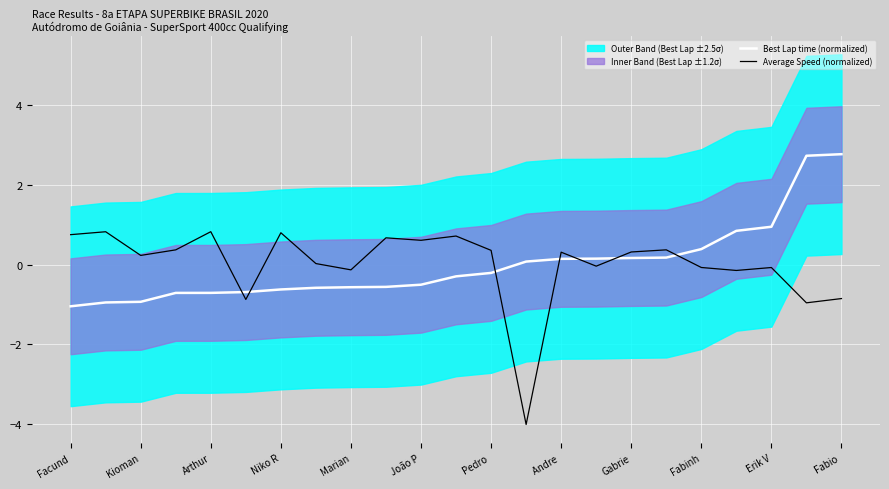

Where does the Best Lap time (normalized) series first go above 0?

13